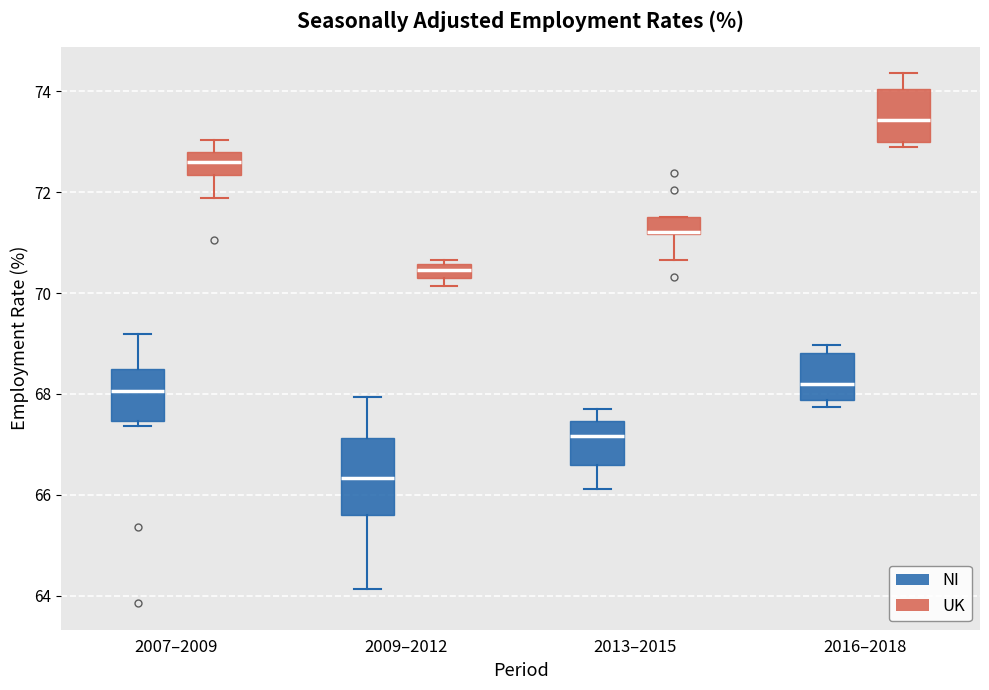

Where does the lower whisker of the box for 2007–2009 (UK) end on the y-axis? The values are not printed on the chart, so give them approximately, as read against the axis.

71.8